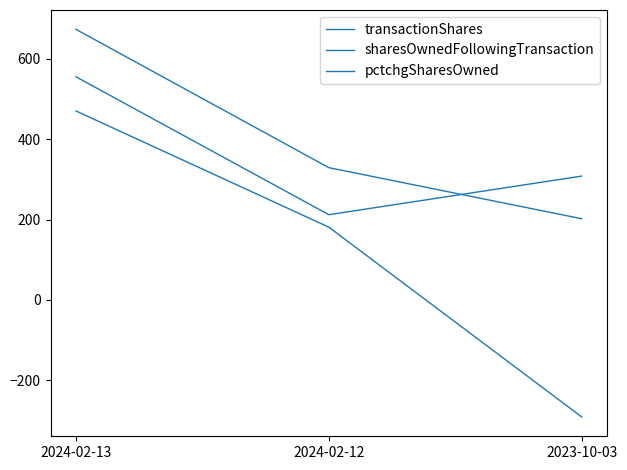

Does the chart have visible grid lines?

No